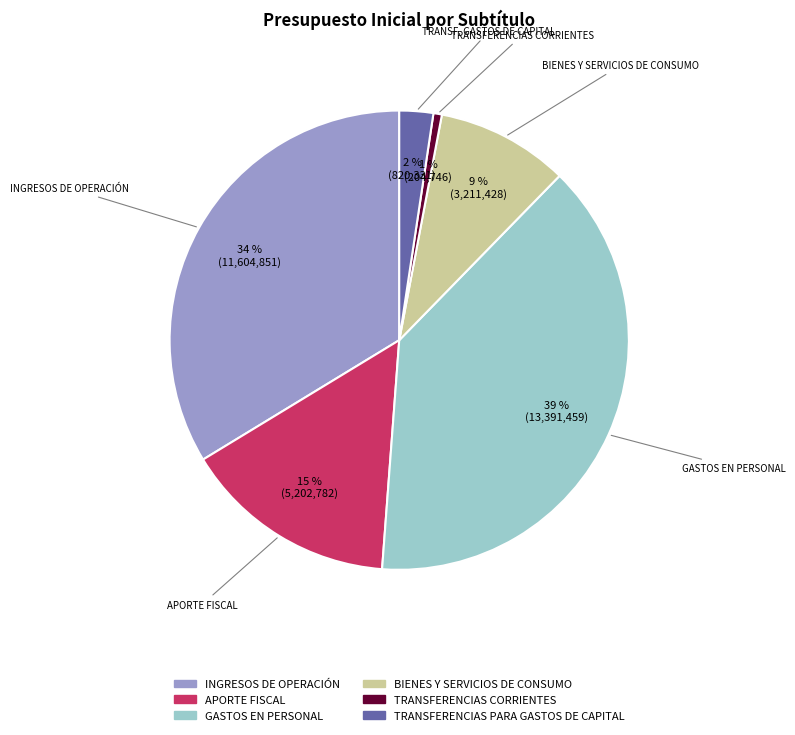

Is it true that TRANSFERENCIAS PARA GASTOS DE CAPITAL is 2% of the pie?

True